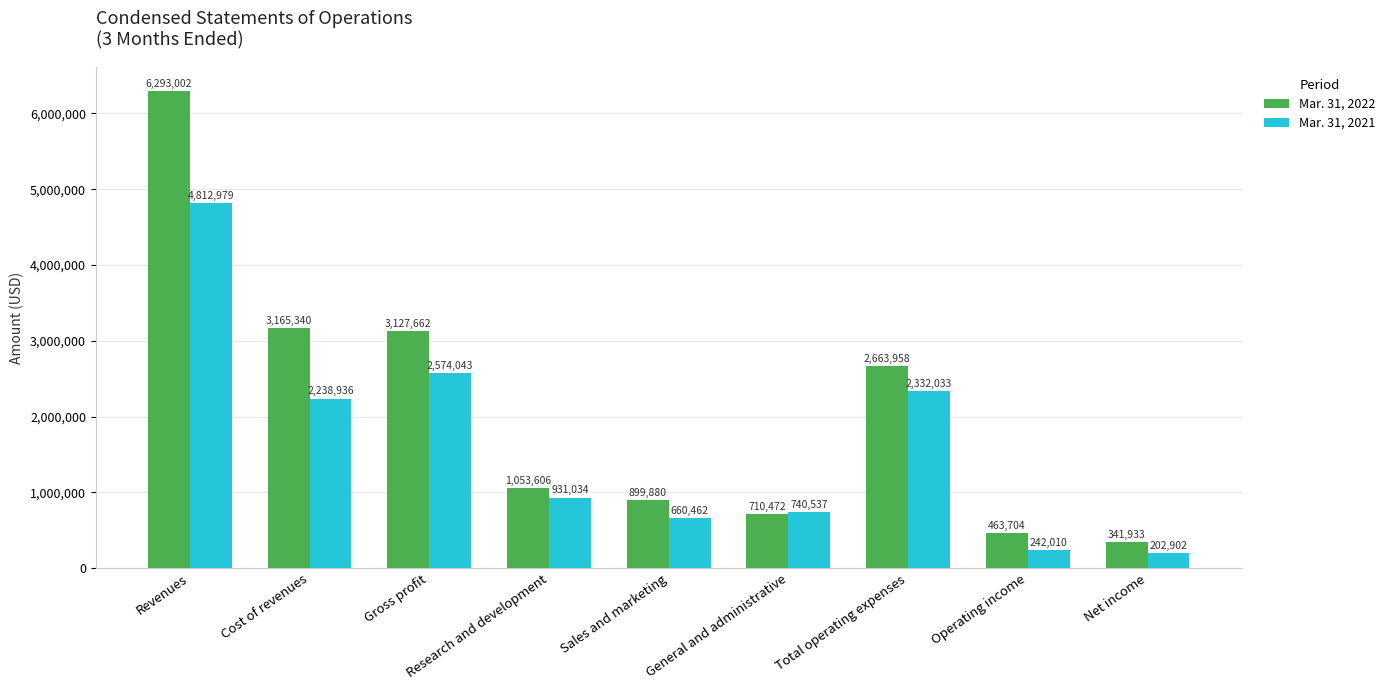

What value does the Mar. 31, 2022 series have at Research and development?

1053606